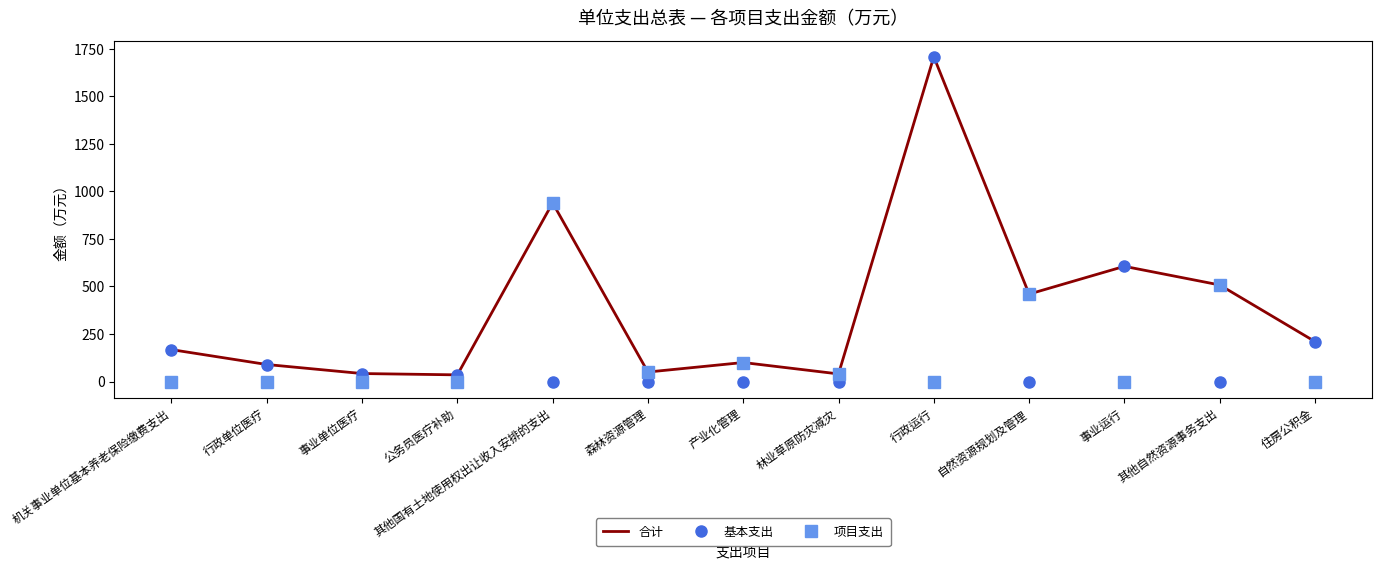

Which category has the highest value in the 项目支出 series?

其他国有土地使用权出让收入安排的支出